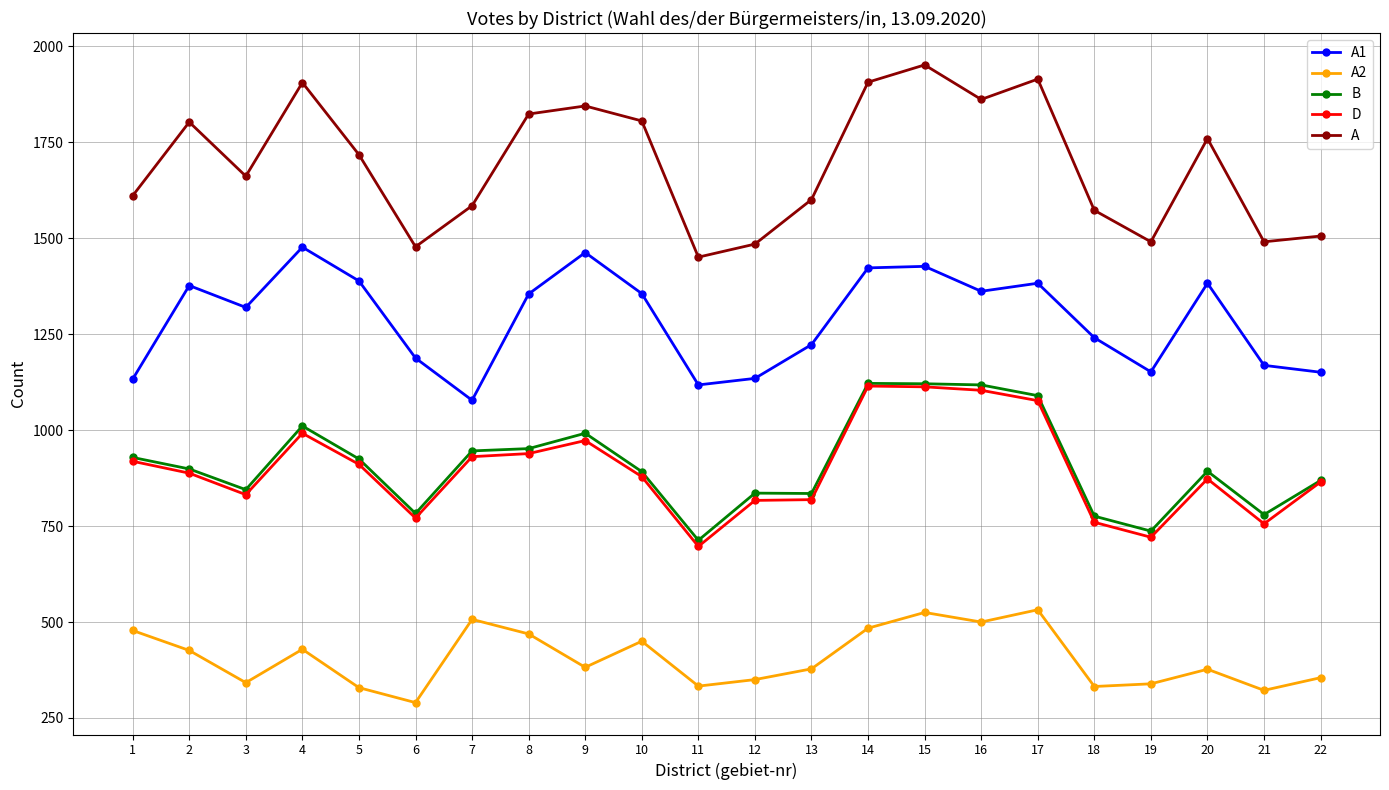

How many lines are shown in the chart?

5